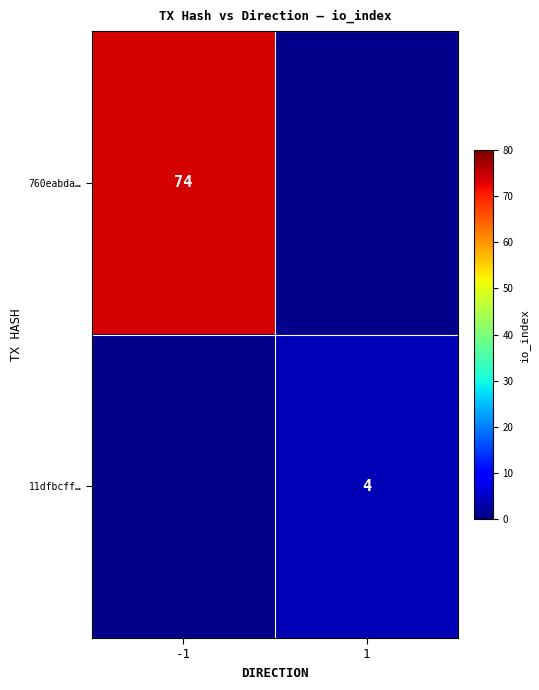

Is the value of 760eabda… at -1 greater than the value of 11dfbcff… at 1?

Yes